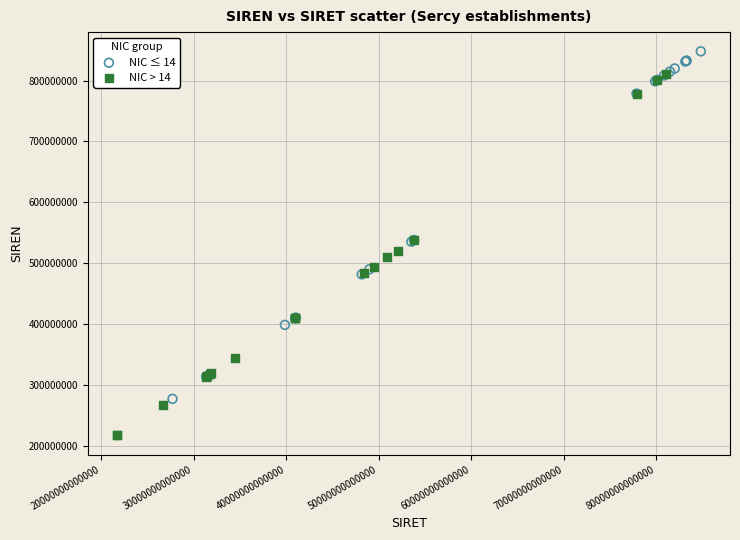

Which series has the widest spread of Y values?

NIC > 14